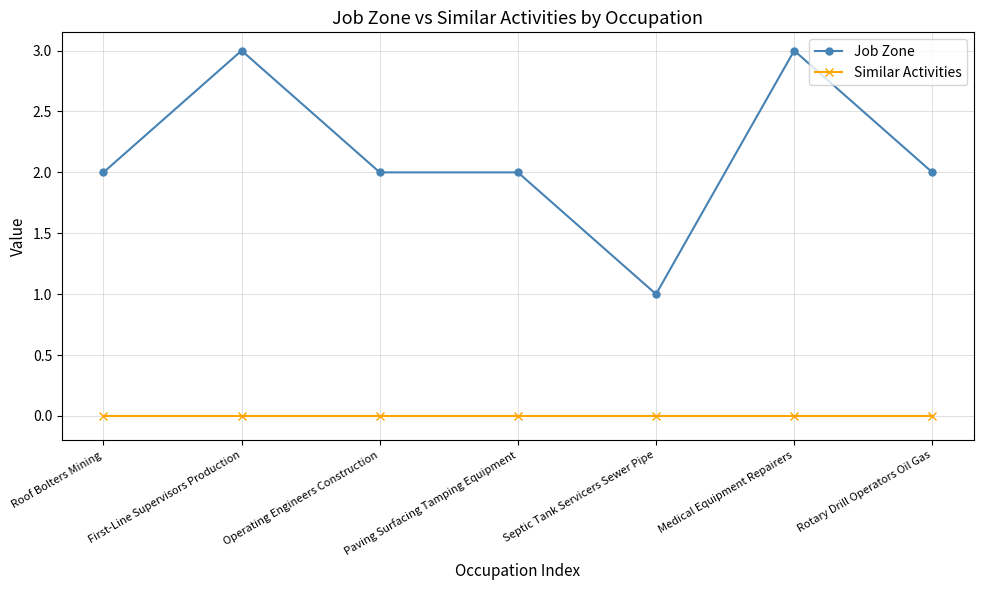

What are all the series names shown in the legend?

Job Zone, Similar Activities